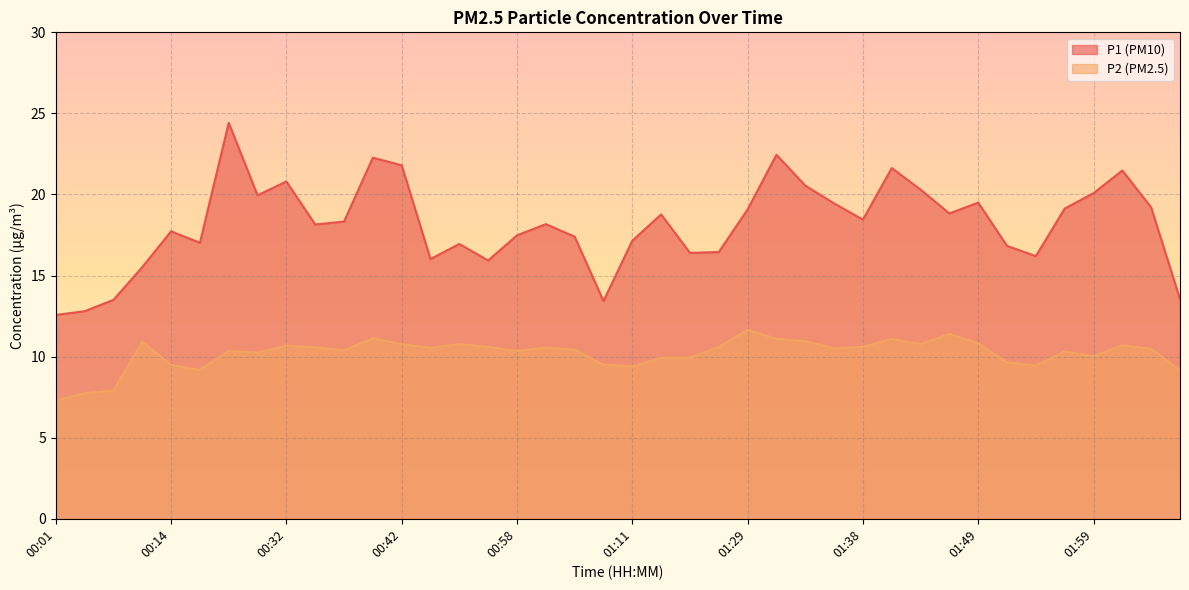

At which label does P2 first exceed 10?

00:11